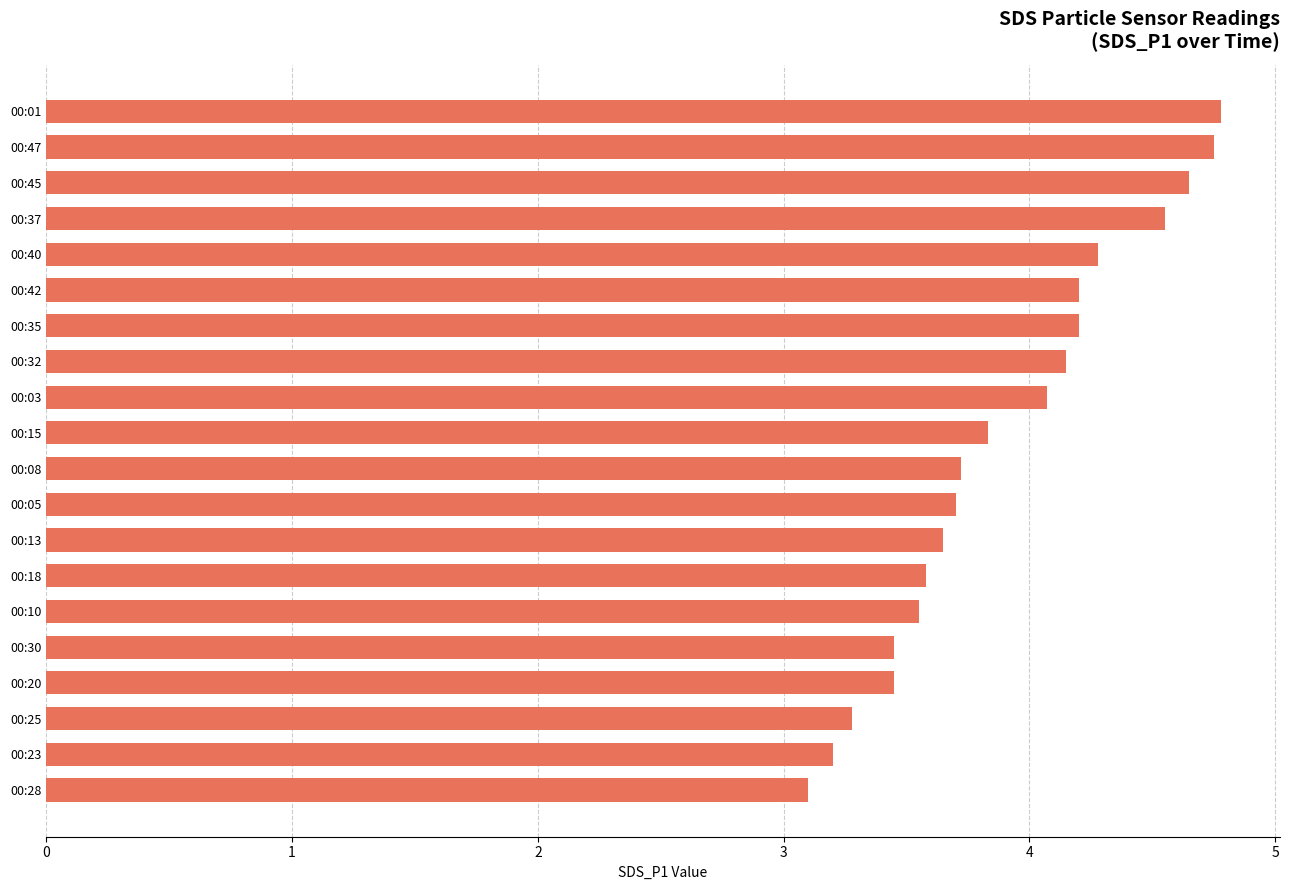

What is the sum of all values?

78.1